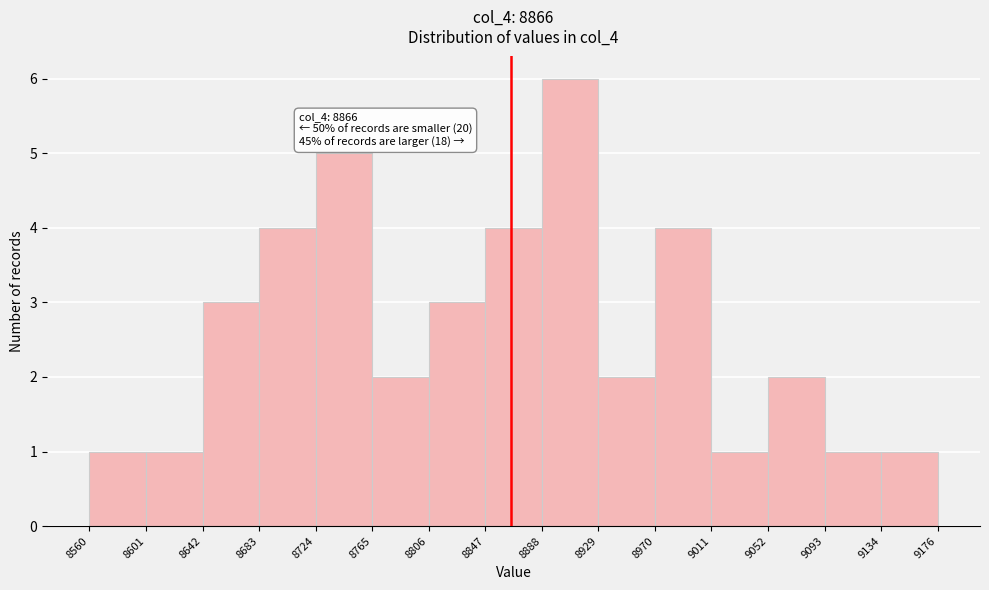

Which range on the x-axis has the tallest bar?

8888 to 8929